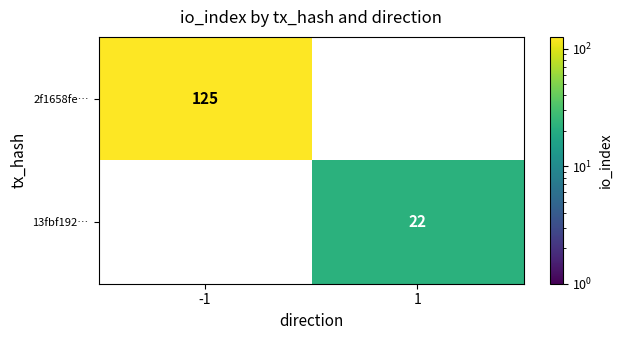

What is the sum of the 13fbf192… values at -1 and 1?

22